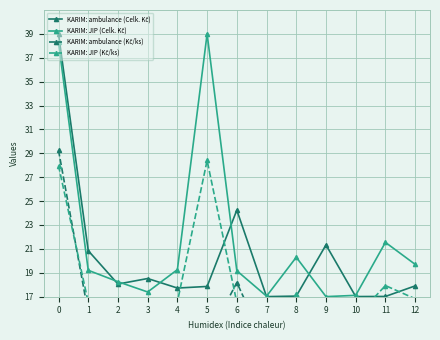

What is the sum of all KARIM: JIP (Kč/ks) values?

234.9